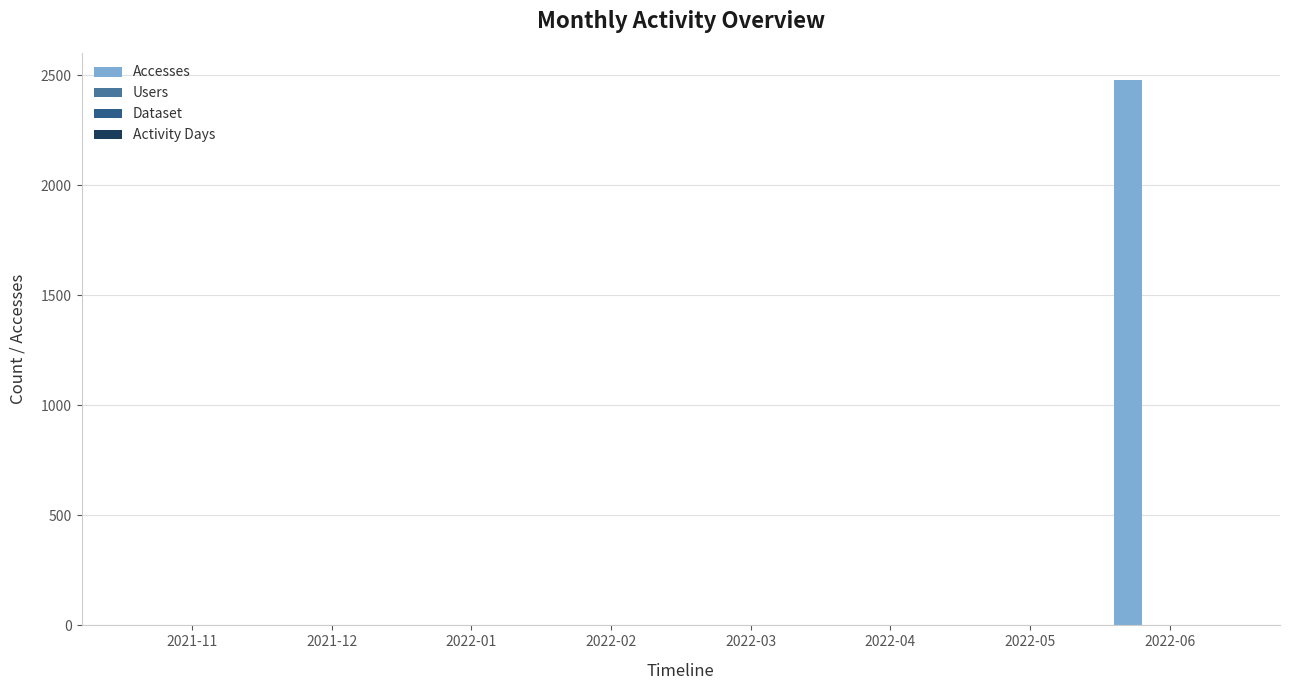

Which label corresponds to the largest value in the chart?

2022-06